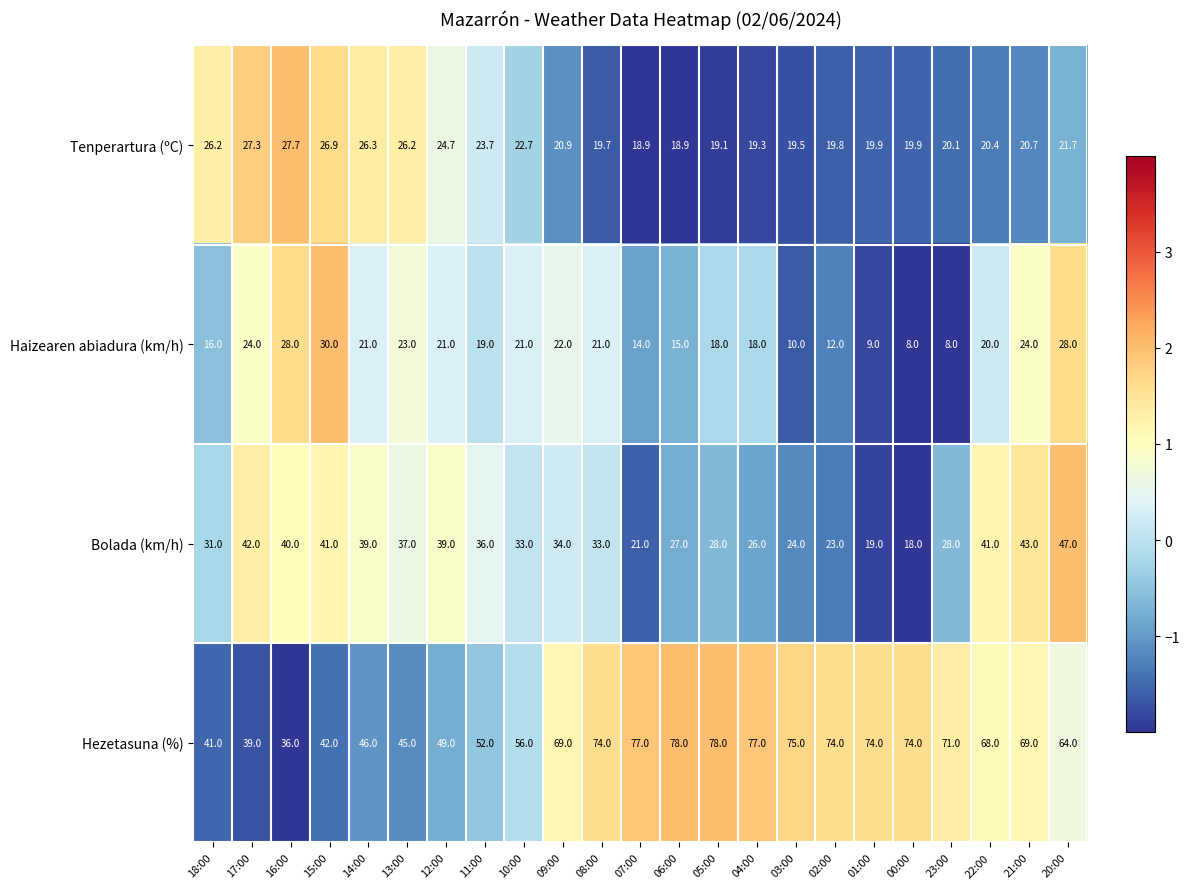

Which series has the largest total across all categories?

Hezetasuna (%)